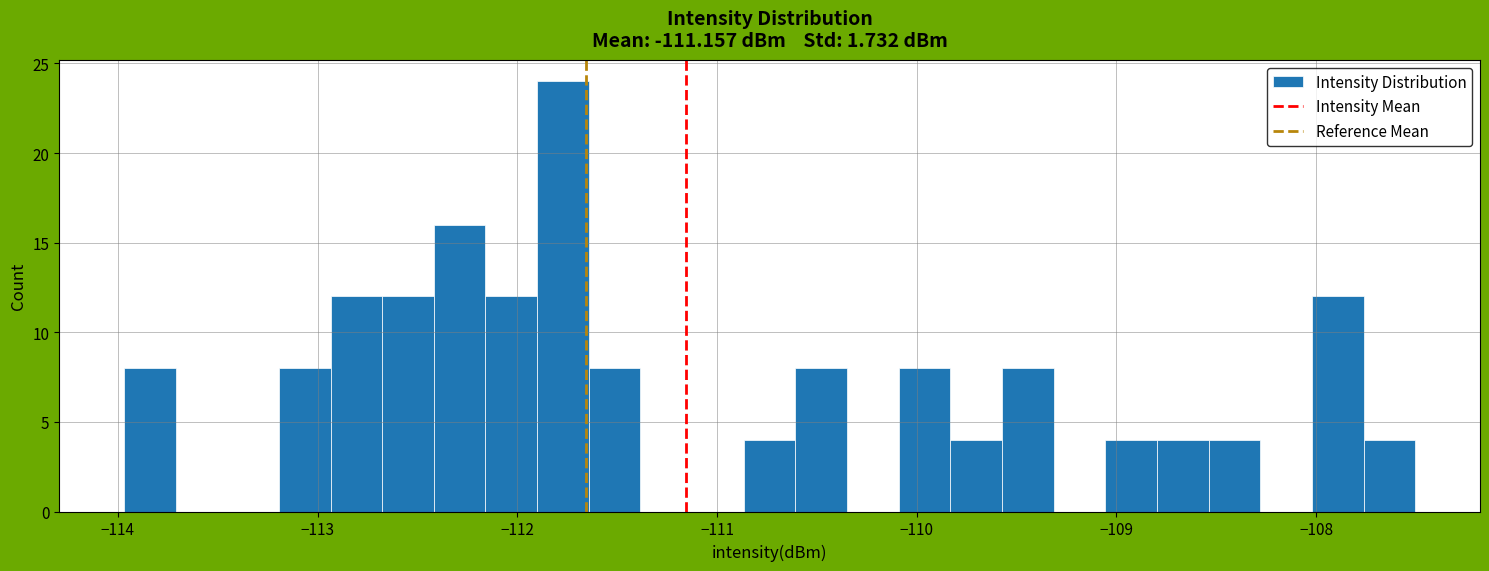

Read against the x-axis, roughly where is the centre of the tallest bar?

-111.8